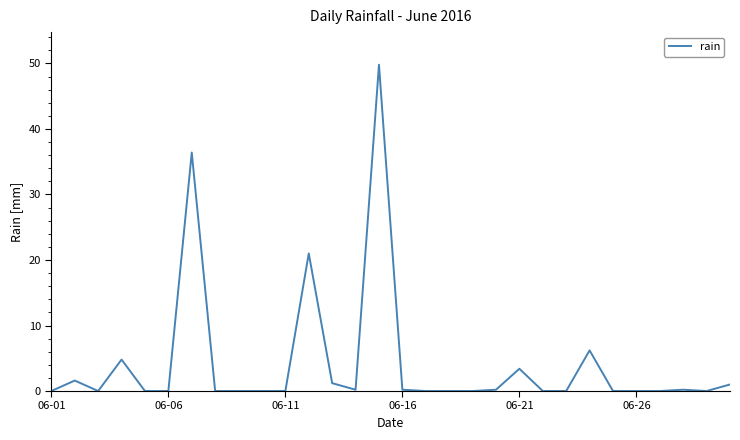

What is the maximum value shown in the chart?

49.8